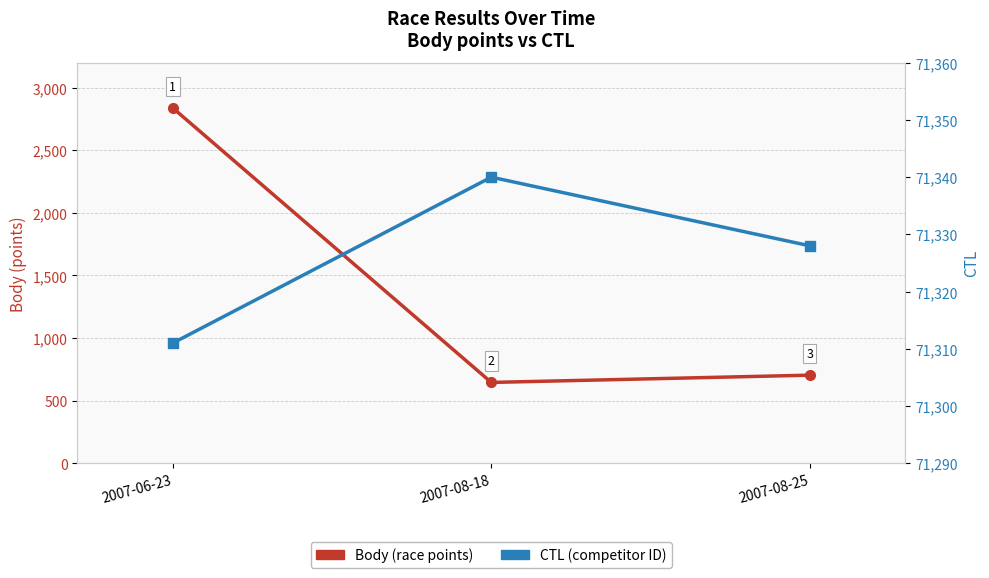

What is the sum of all CTL values?

213979